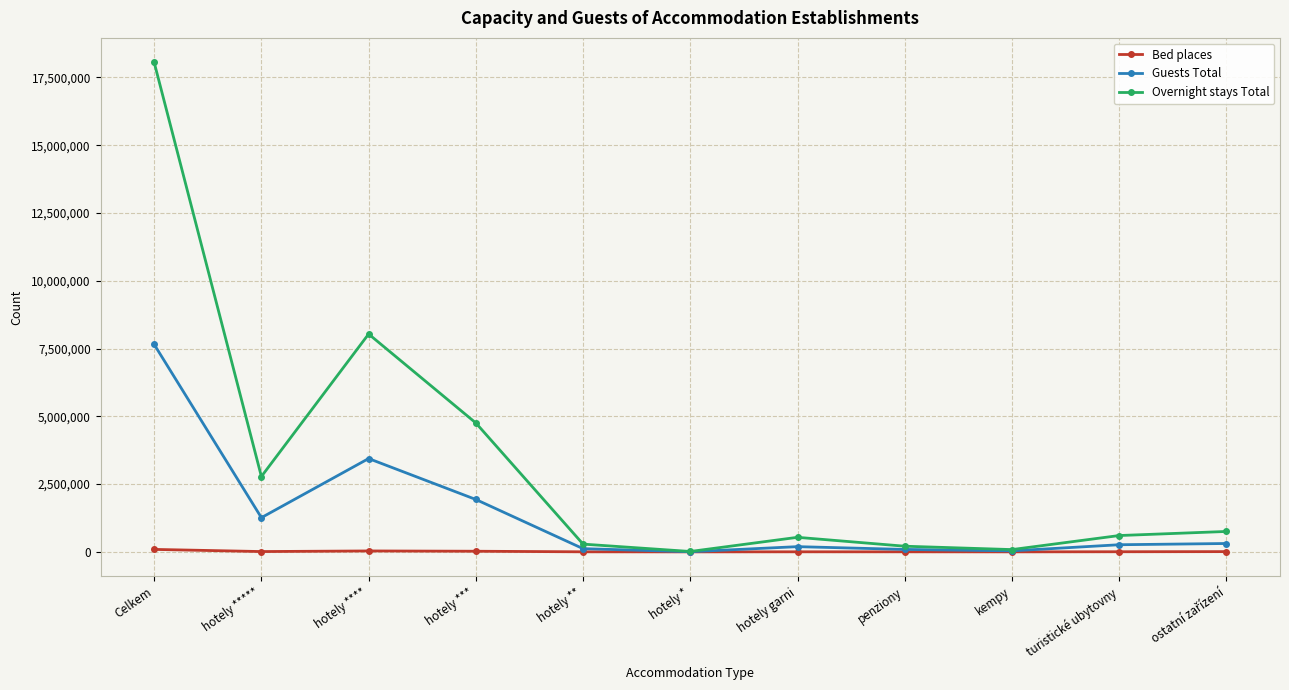

Where does the Overnight stays Total series first go above 602460?

Celkem